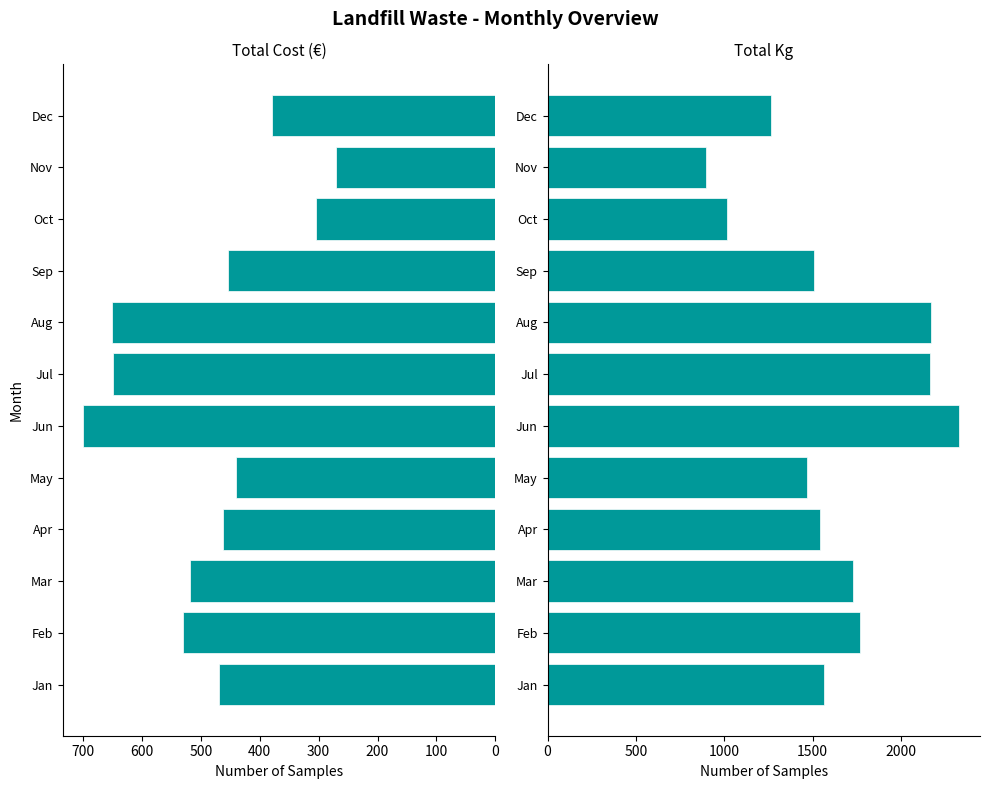

What is the total value across all series at 11?

1644.5